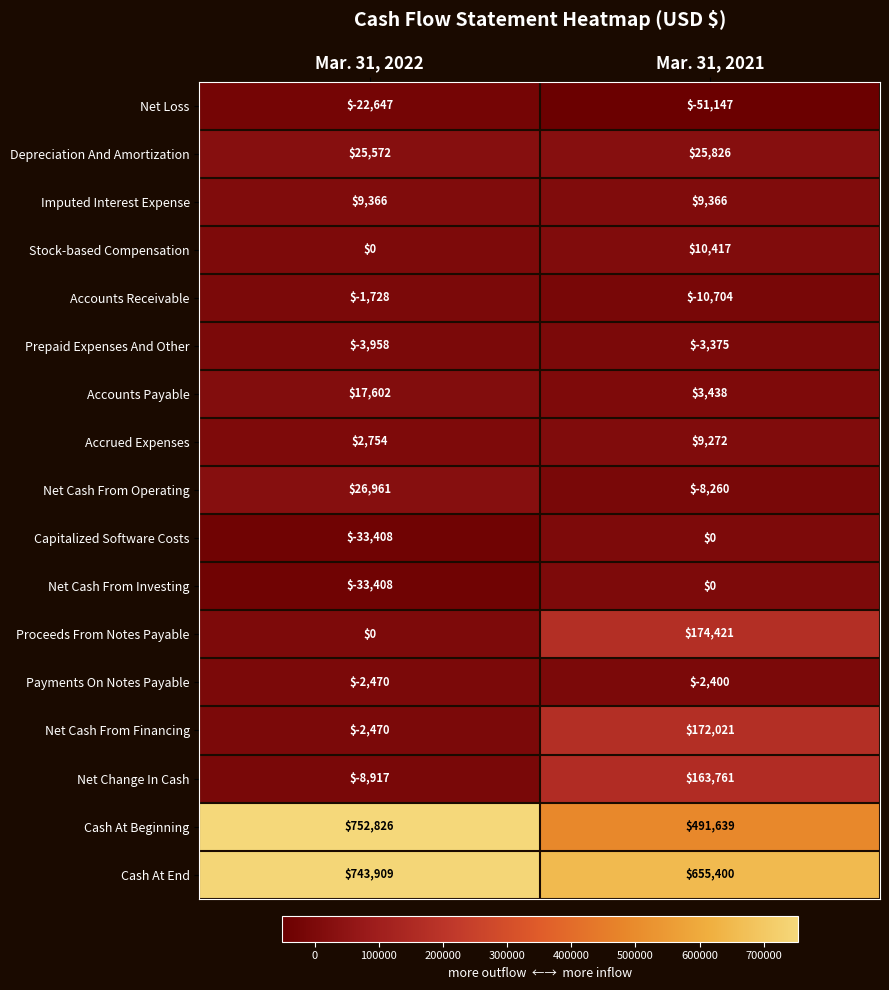

Which series changed the most between Mar. 31, 2022 and Mar. 31, 2021?

Cash At Beginning